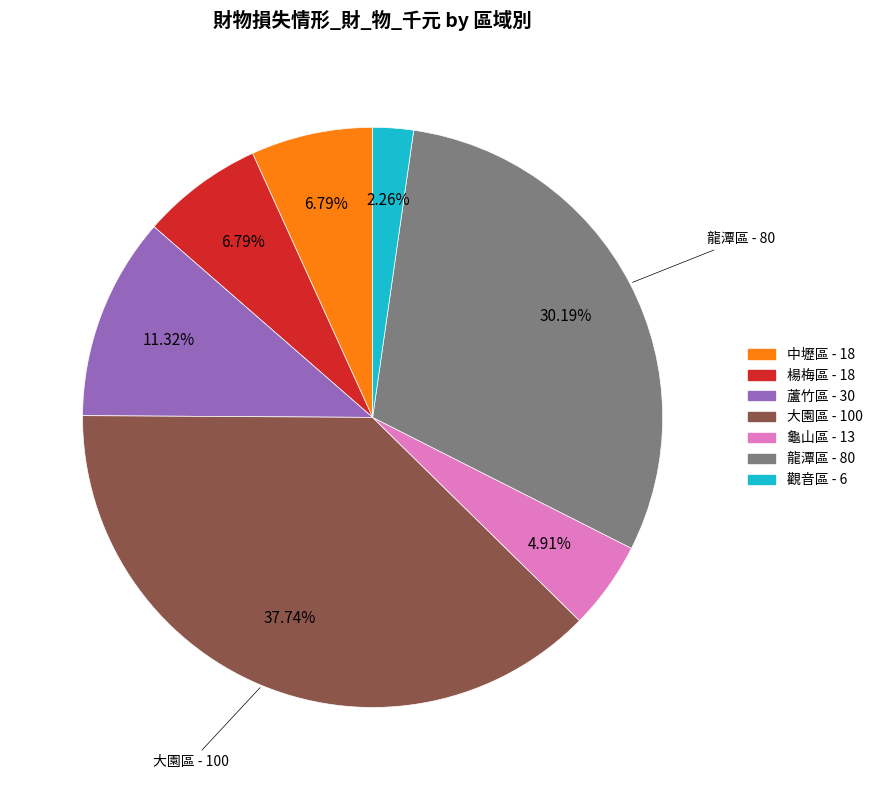

Does any single category account for the majority?

No